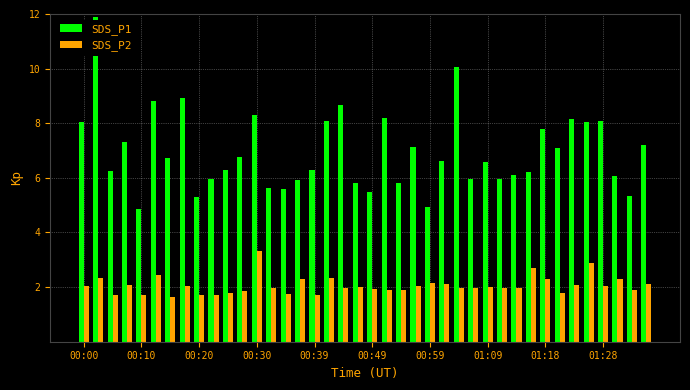

Rank the series by their maximum value, from lowest to highest.

SDS_P2, SDS_P1